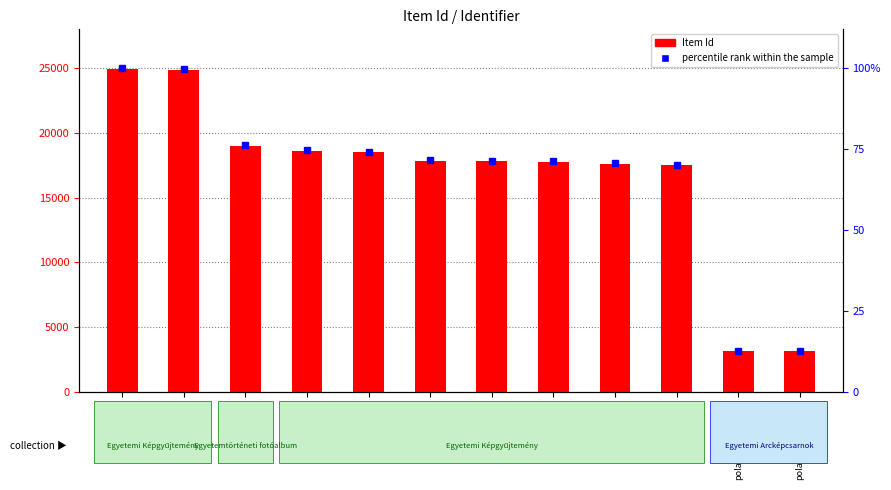

How many series are shown in this chart?

2